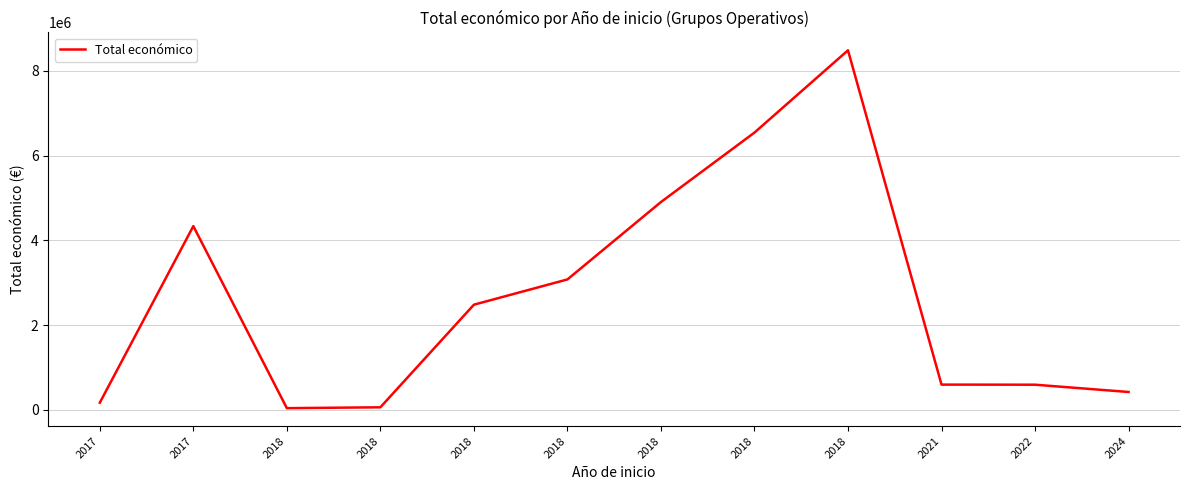

Is it true that the value at 2018 is 25447?

False